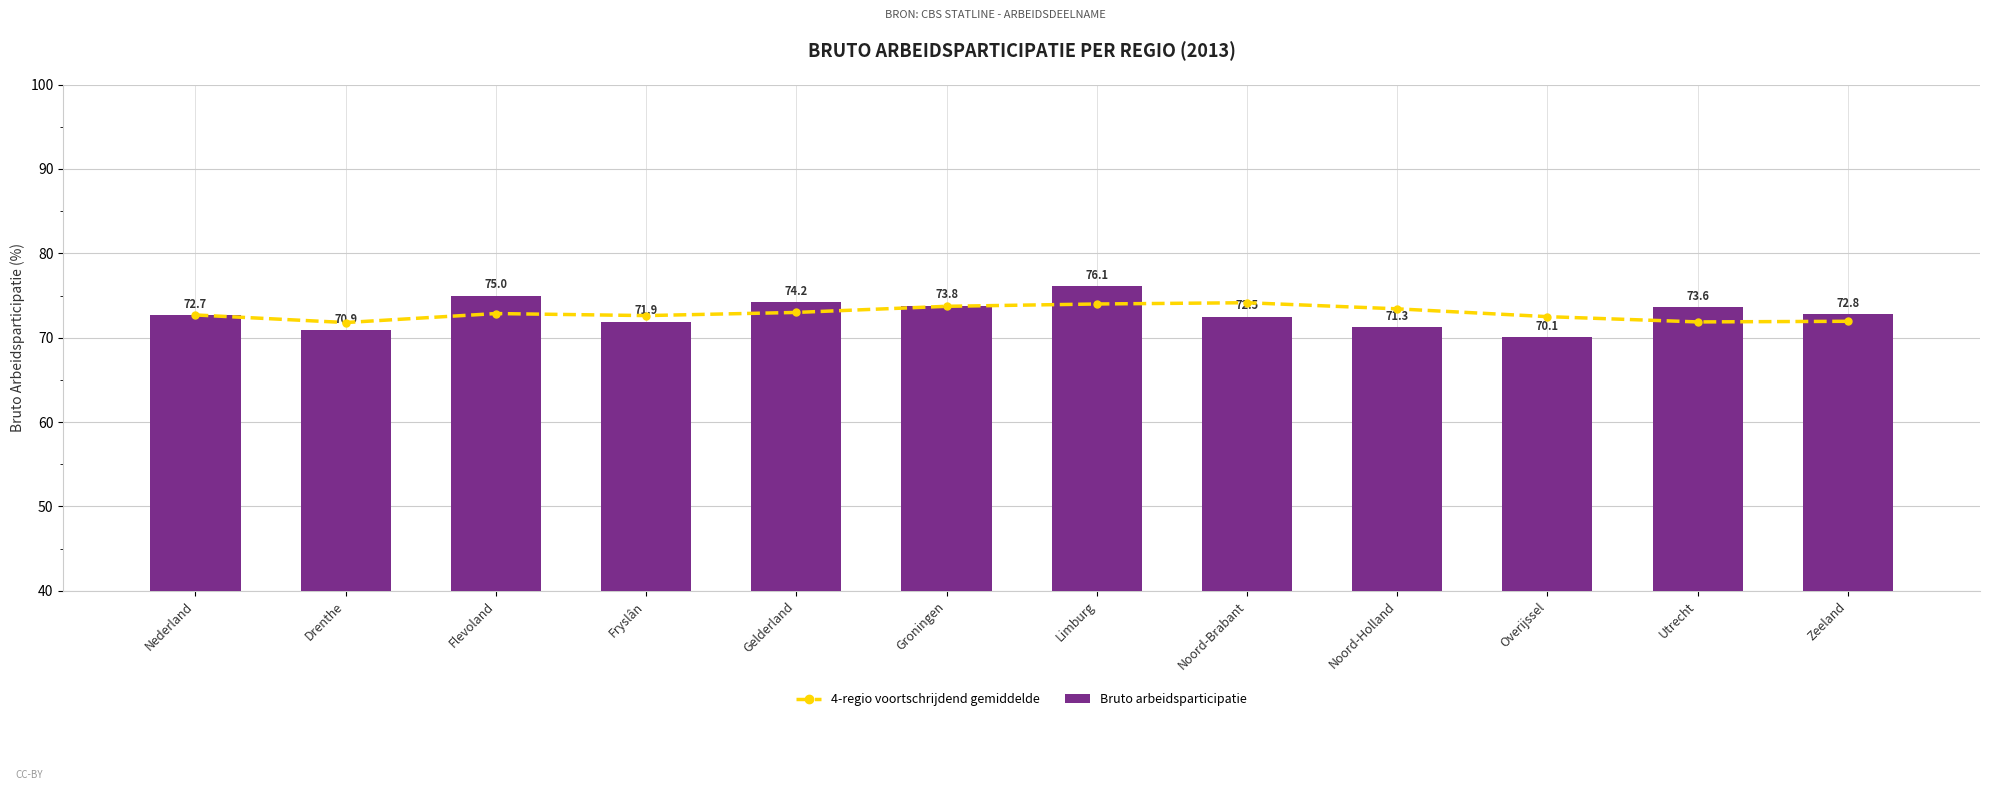

What is the greatest value displayed?

76.1